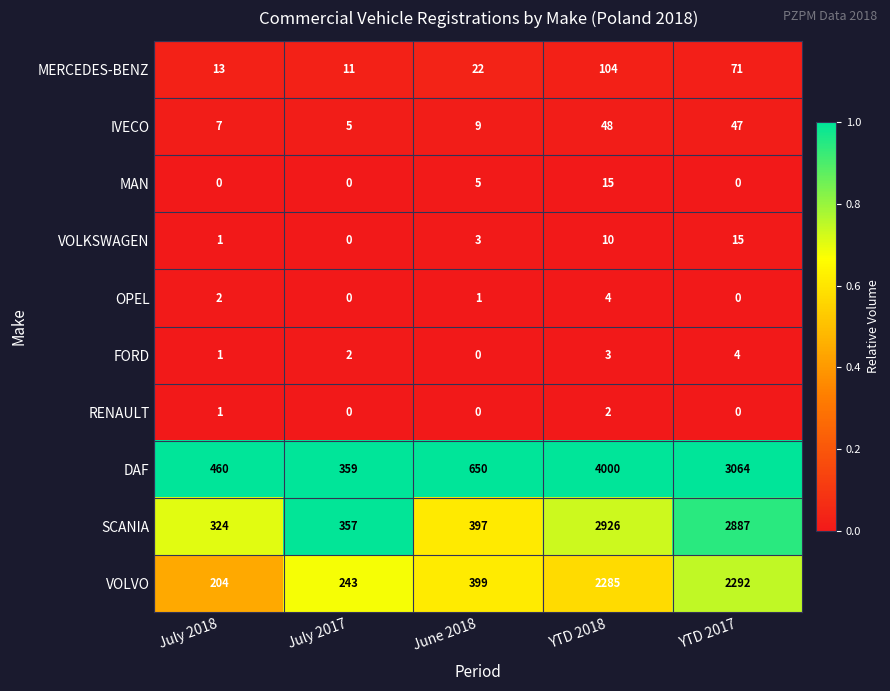

The value of OPEL at YTD 2018 is 4. True or false?

True